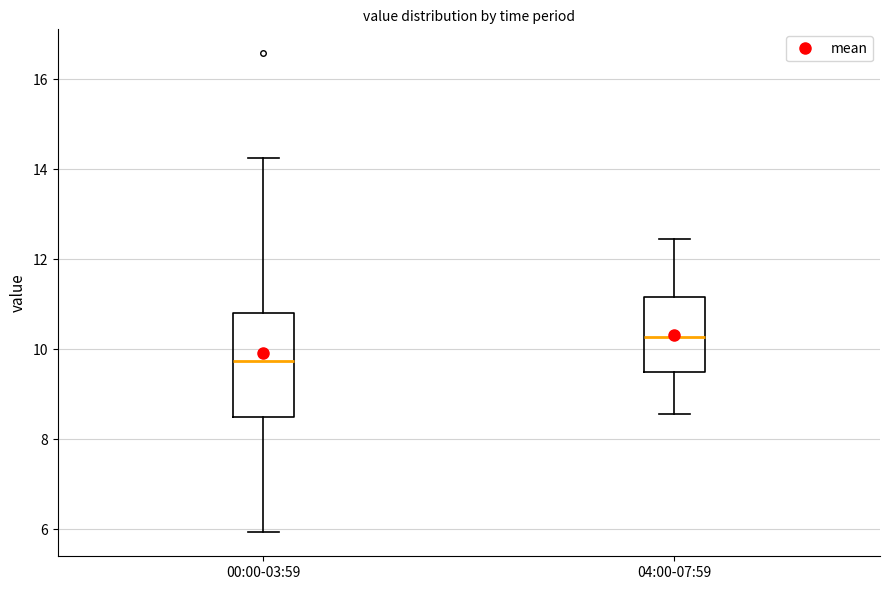

Comparing the boxes themselves (not the whiskers), which one is the tallest?

00:00-03:59